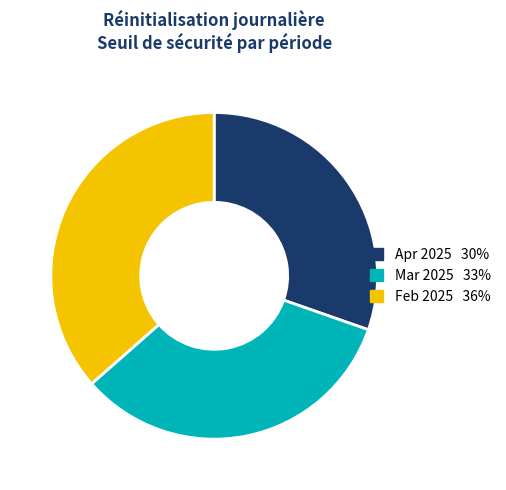

Does any single category account for the majority?

No